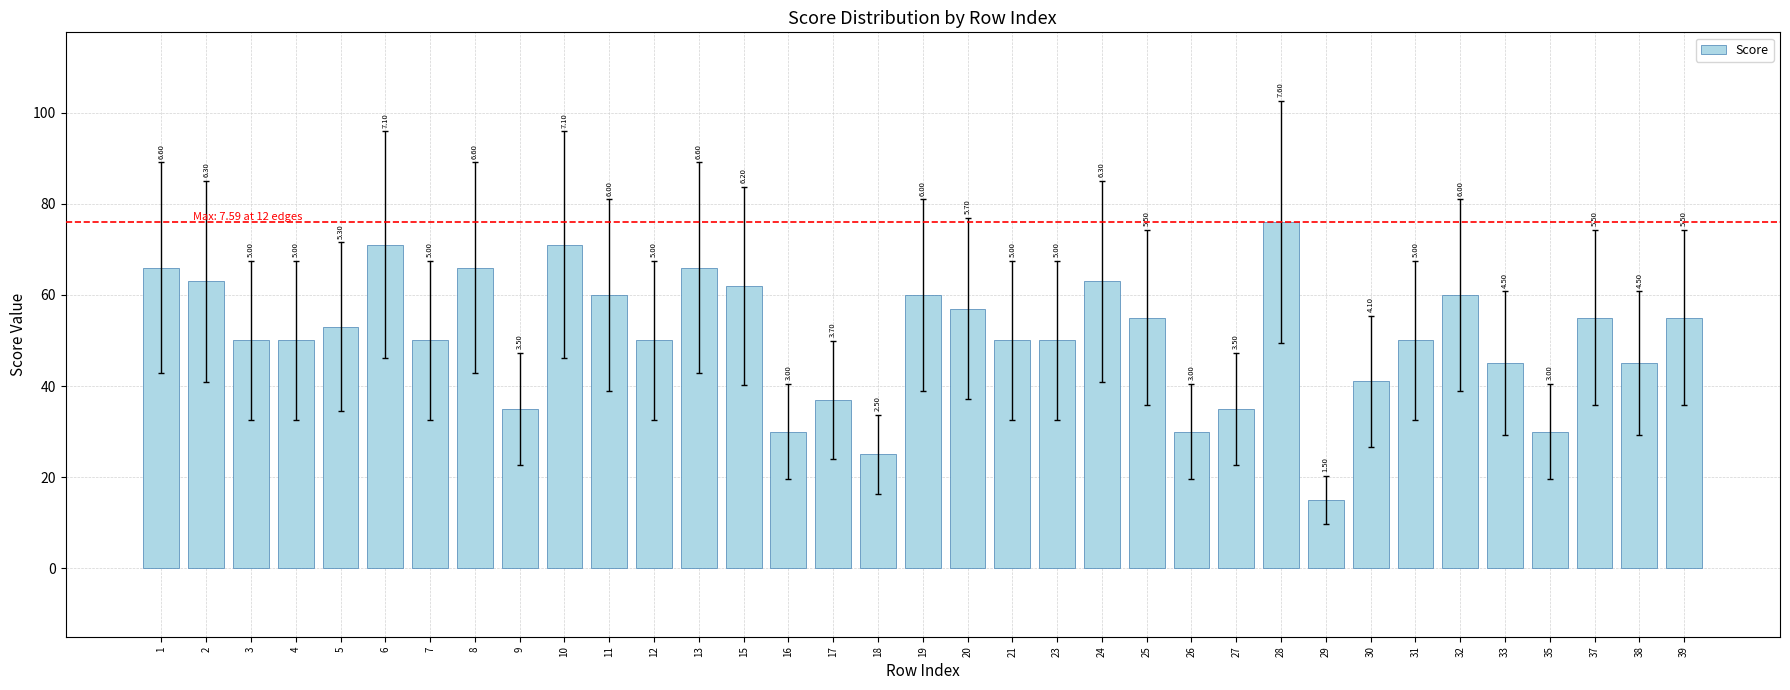

What is the difference between the values at 18 and 26?

5